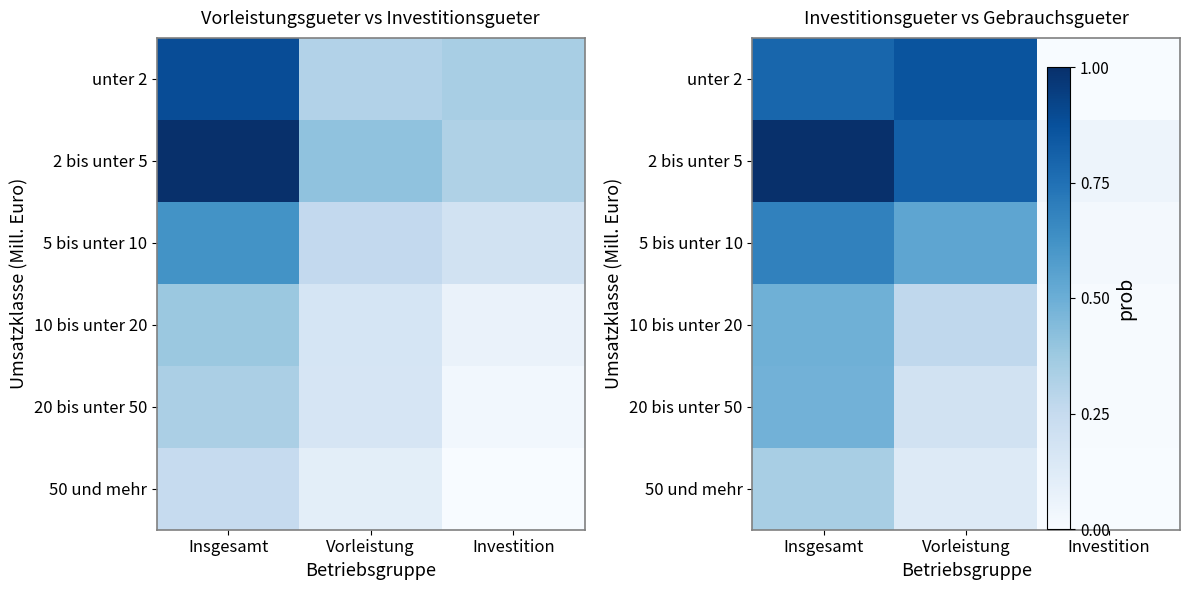

Rank the series by their maximum value, from lowest to highest.

50 und mehr, 20 bis unter 50, 10 bis unter 20, 5 bis unter 10, unter 2, 2 bis unter 5